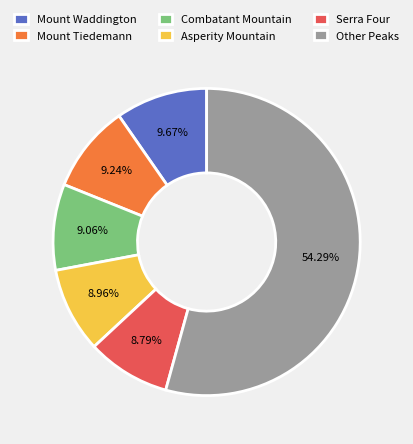

Which category has the biggest portion of the pie?

Other Peaks